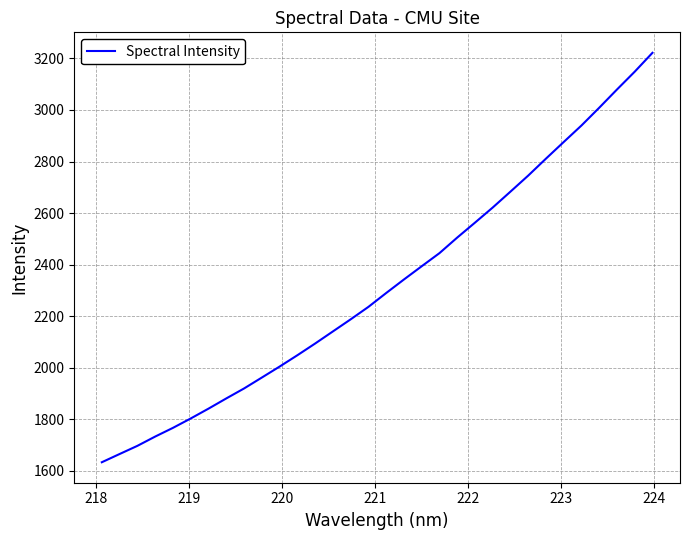

True or false: there are more than 2 points higher than both neighbors.

False